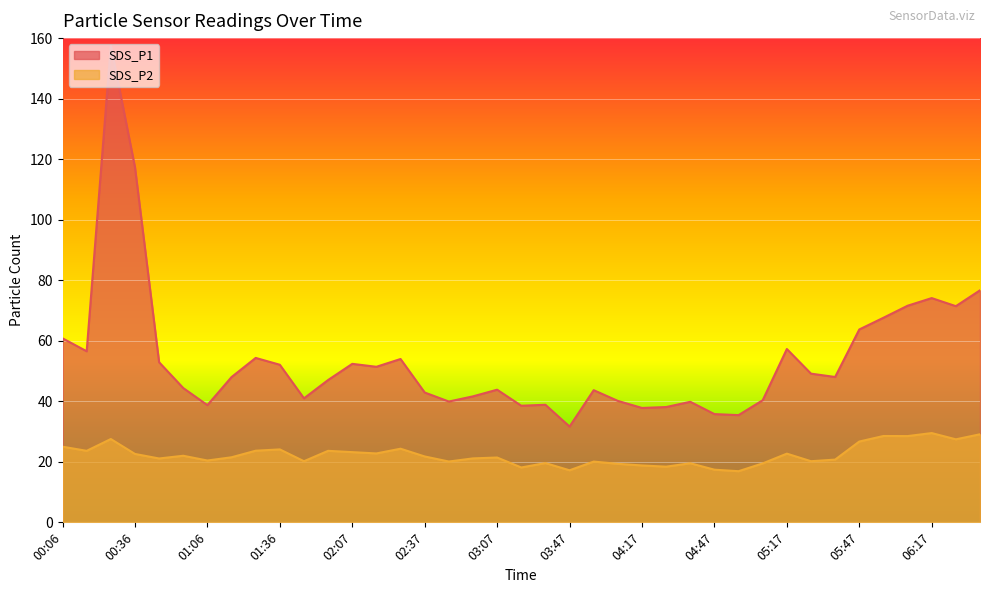

What is the label of the 14th point from the right?

04:27